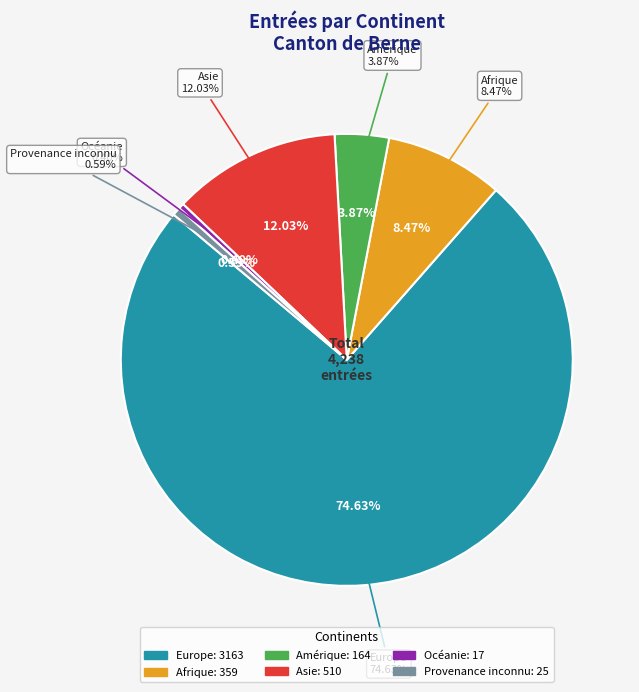

Which category has the biggest portion of the pie?

Europe